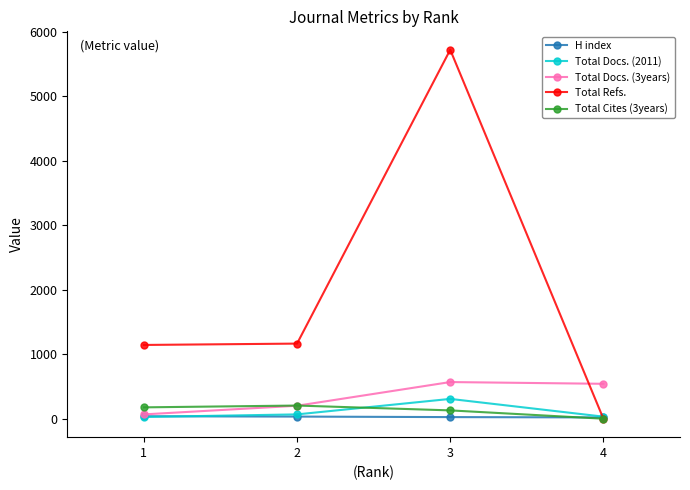

True or false: H index has more than 1 points higher than both neighbors.

False